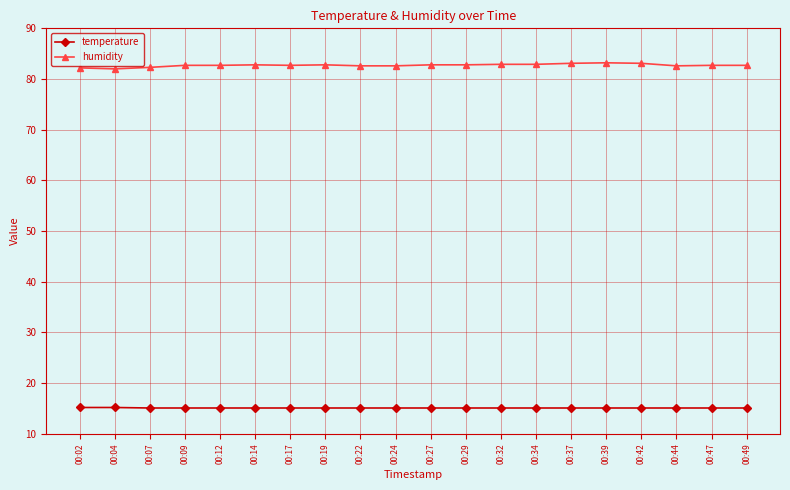

What are all the series names shown in the legend?

temperature, humidity